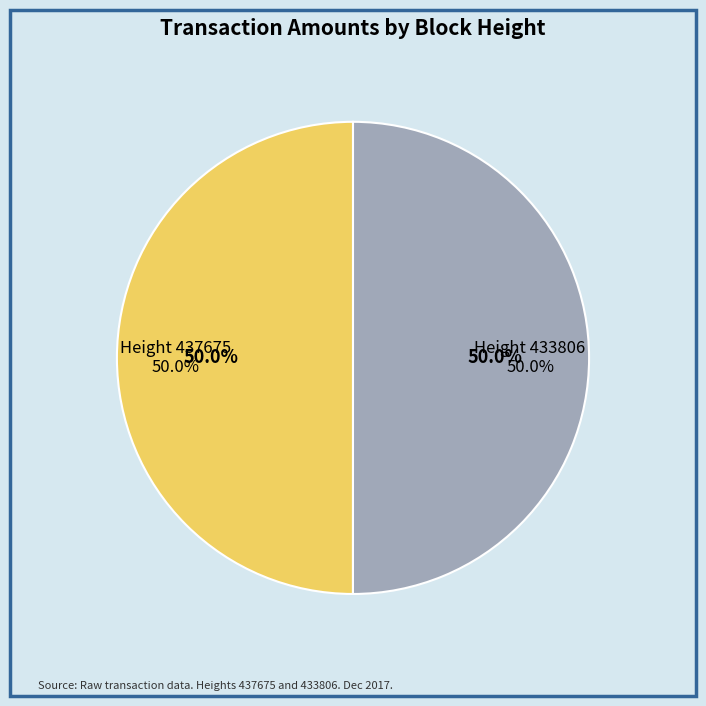

To the nearest percent, what is the combined percentage of 433806 and 437675?

100%